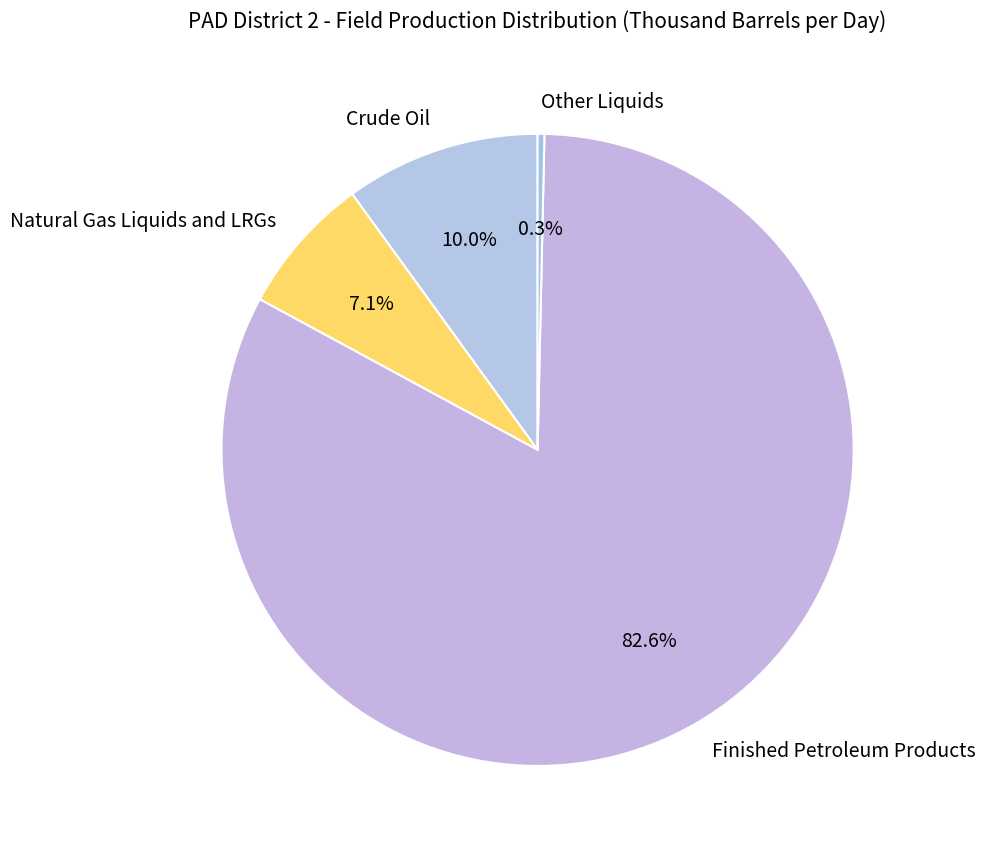

The Natural Gas Liquids and LRGs slice represents 7% of the pie. True or false?

True